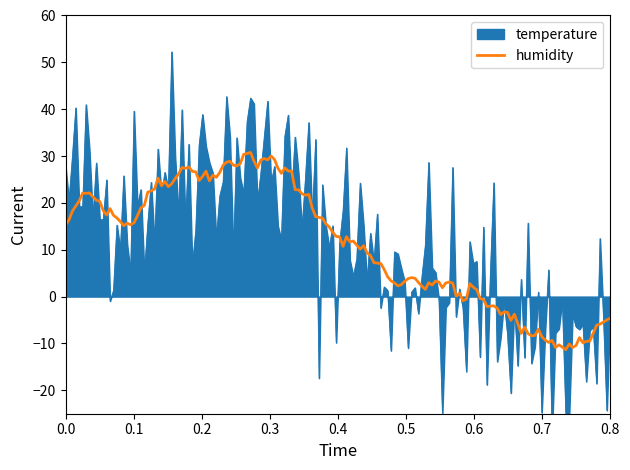

What is the label of the 17th point from the left?

16